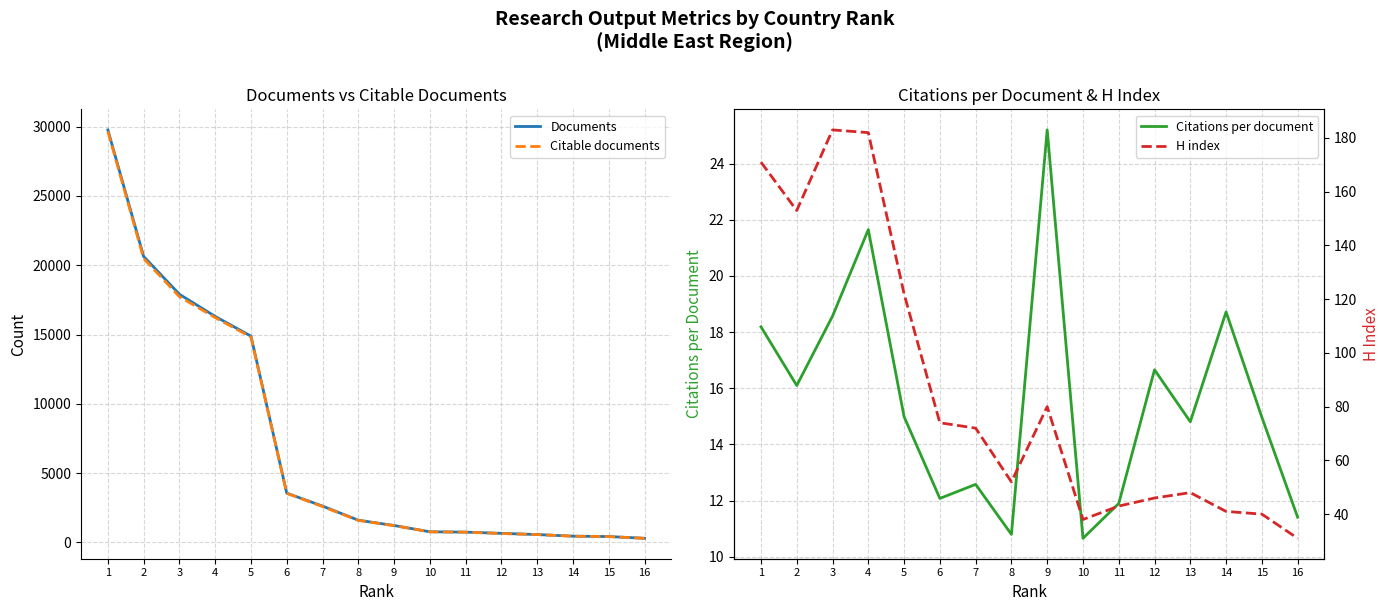

Which series has the largest total across all categories?

Documents